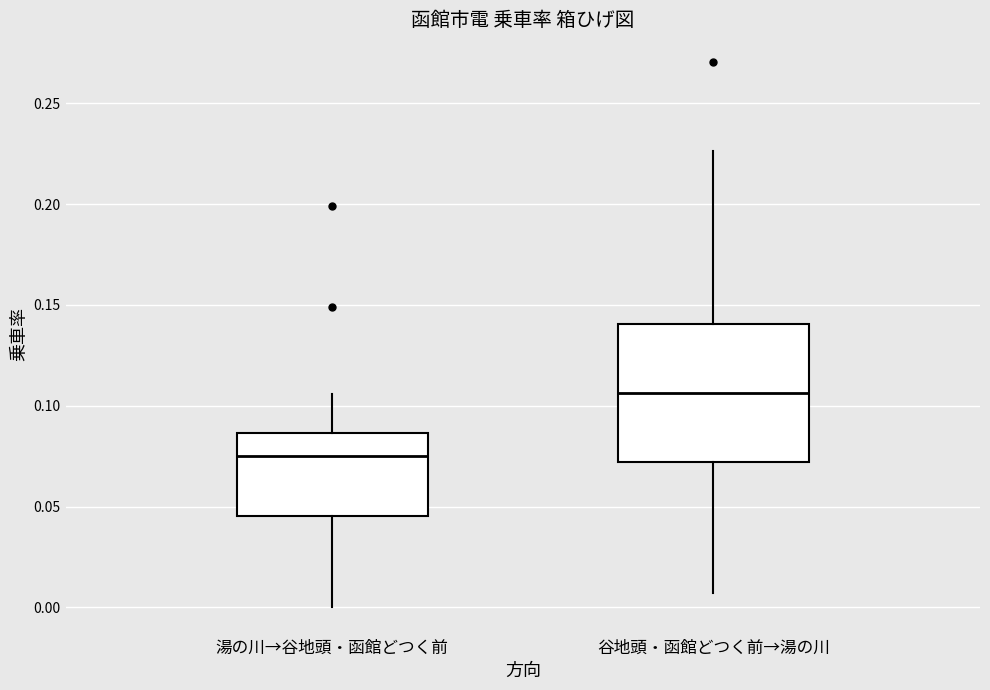

Where does the upper whisker of the box for 湯の川→谷地頭・函館どつく前 end on the y-axis? The values are not printed on the chart, so give them approximately, as read against the axis.

0.105